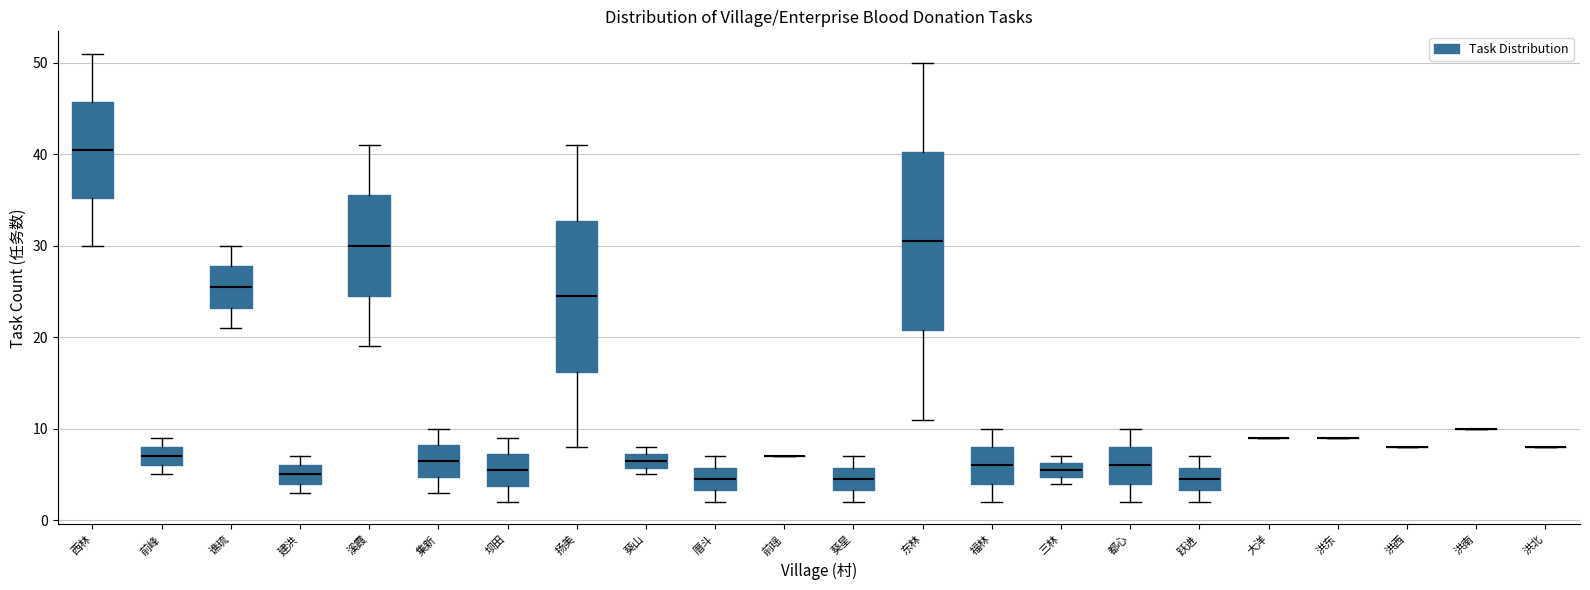

Which box is the tallest, from its lower edge to its upper edge?

东林